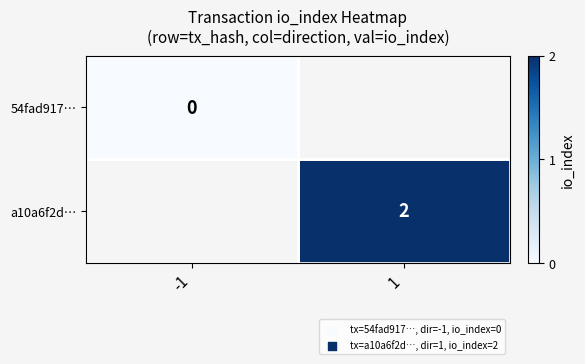

True or false: a10a6f2d… has a value of 3 at 1.

False